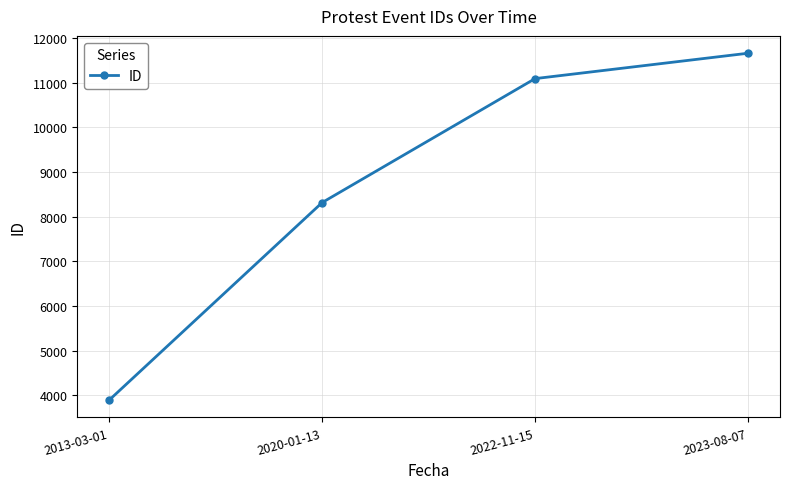

Reading right to left, transcribe all the data shown in this chart.

2023-08-07=11659	2022-11-15=11091	2020-01-13=8316	2013-03-01=3894